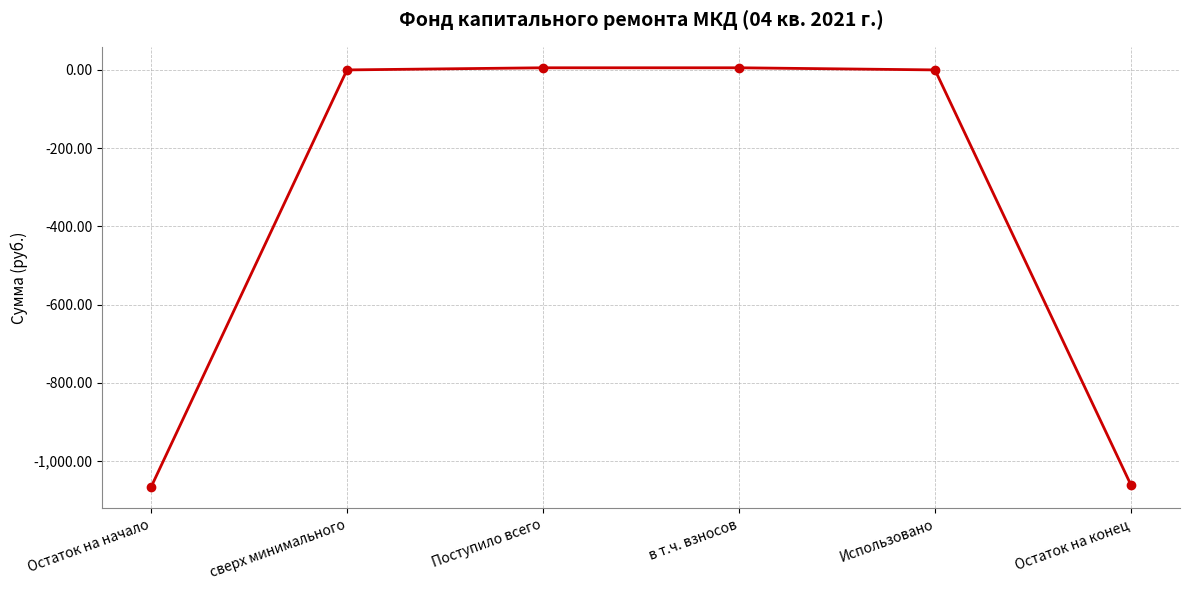

The chart shows a value of -1061.6 at Остаток на конец. True or false?

True